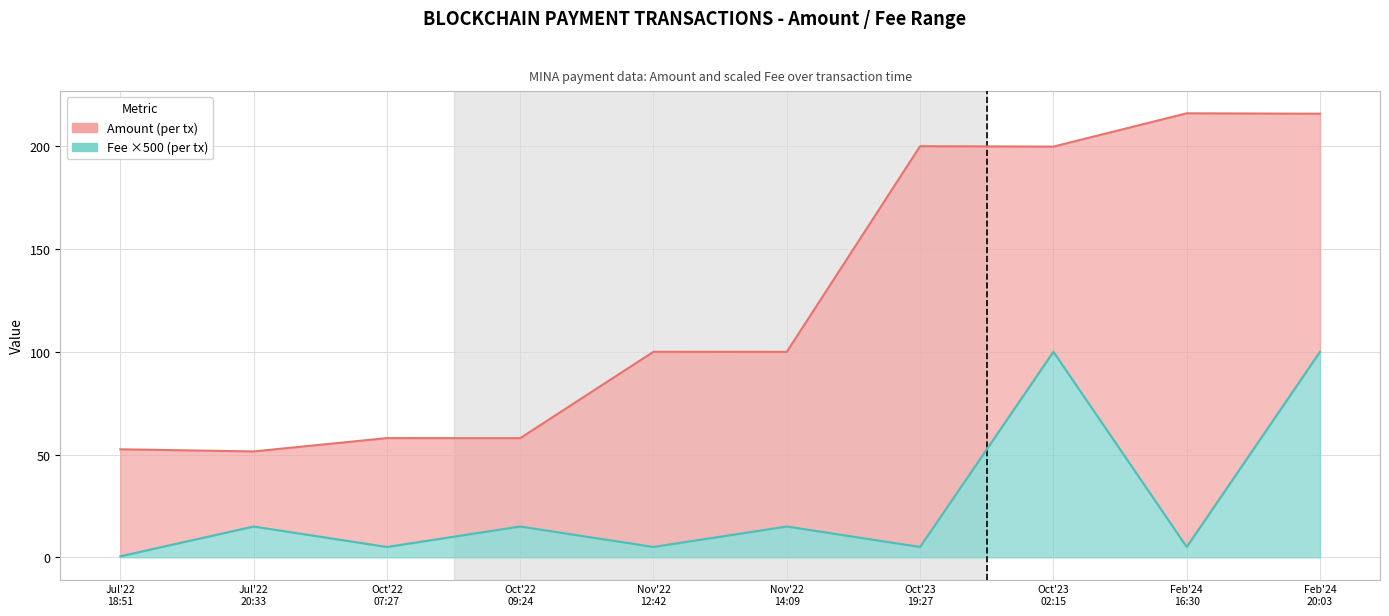

What is the difference between the maximum and minimum values in the Fee series?

99.5